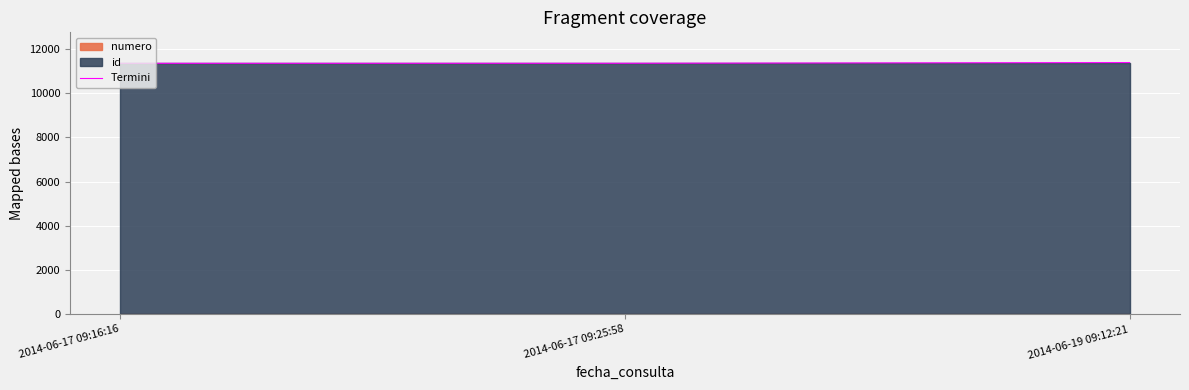

Rank the categories by value from highest to lowest.

2014-06-19 09:12:21, 2014-06-17 09:25:58, 2014-06-17 09:16:16